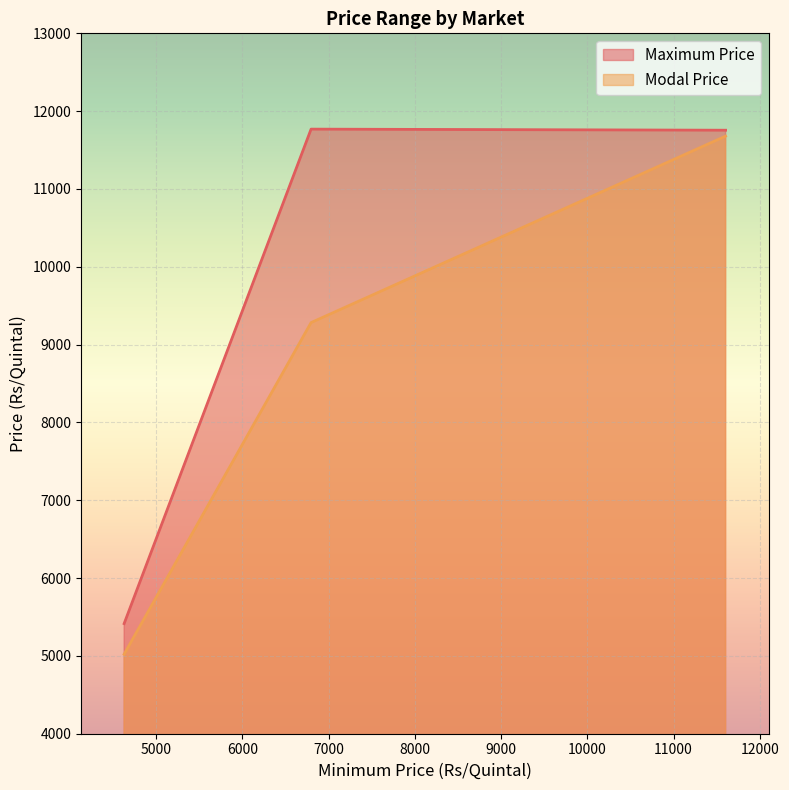

What is the lowest value of the Modal Price series?

5022